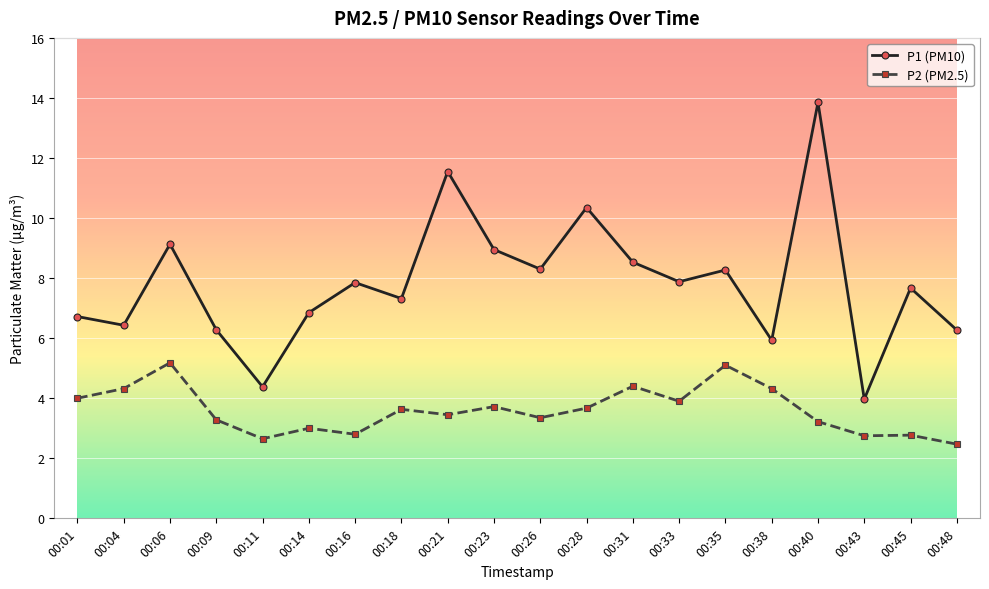

List the series in order of their peak value, highest first.

P1 (PM10), P2 (PM2.5)